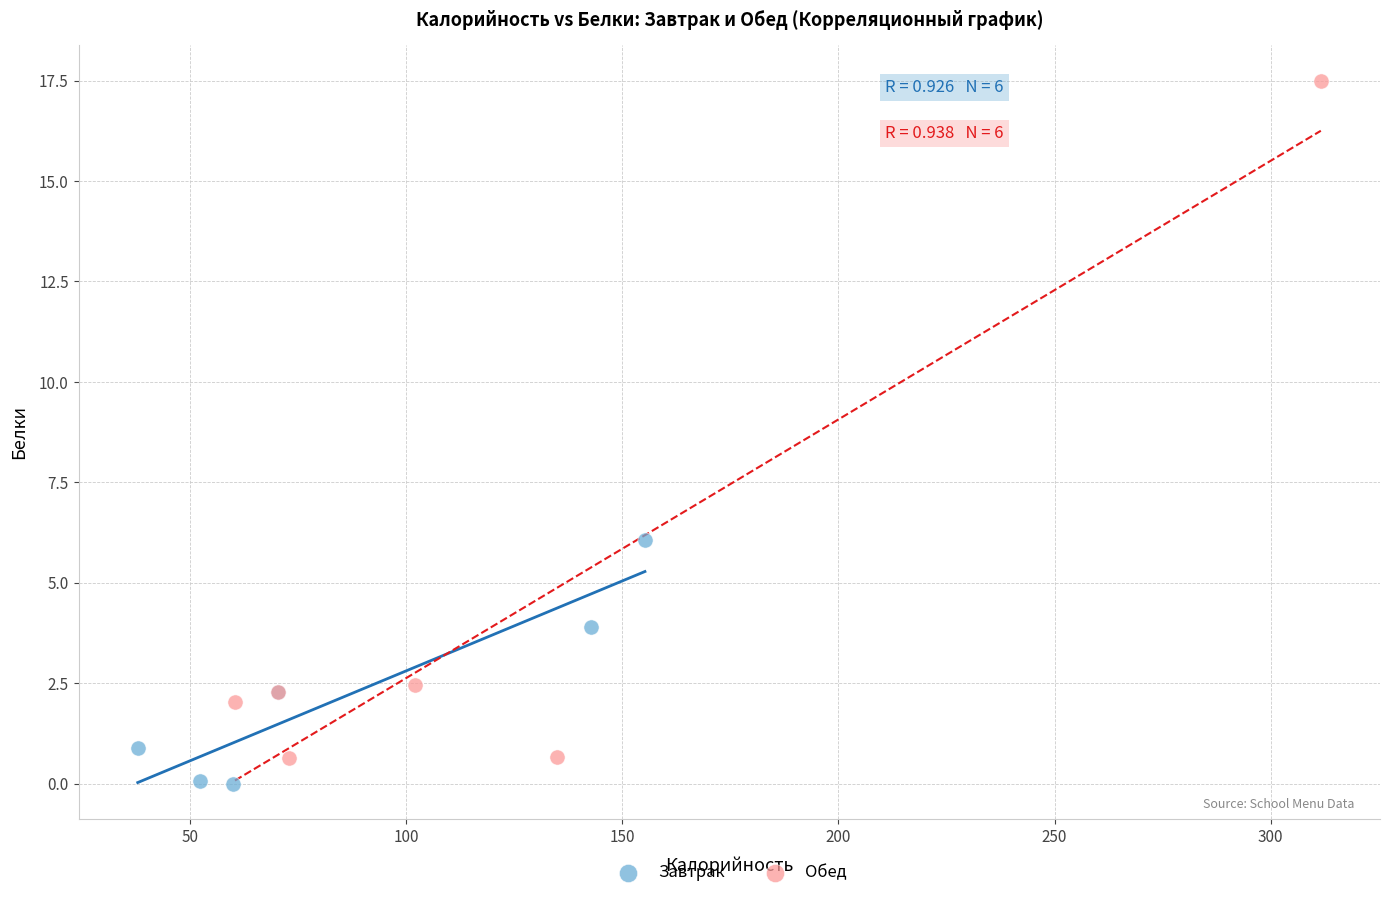

Which series reaches the minimum Y coordinate?

Завтрак